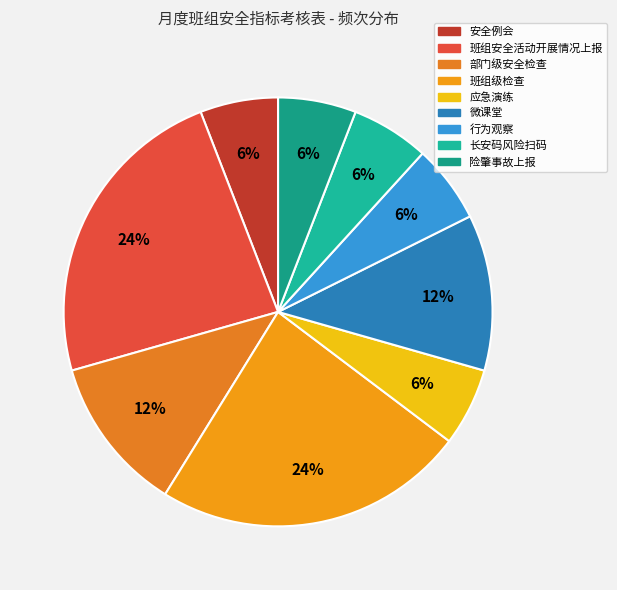

How many slices are in this pie chart?

9